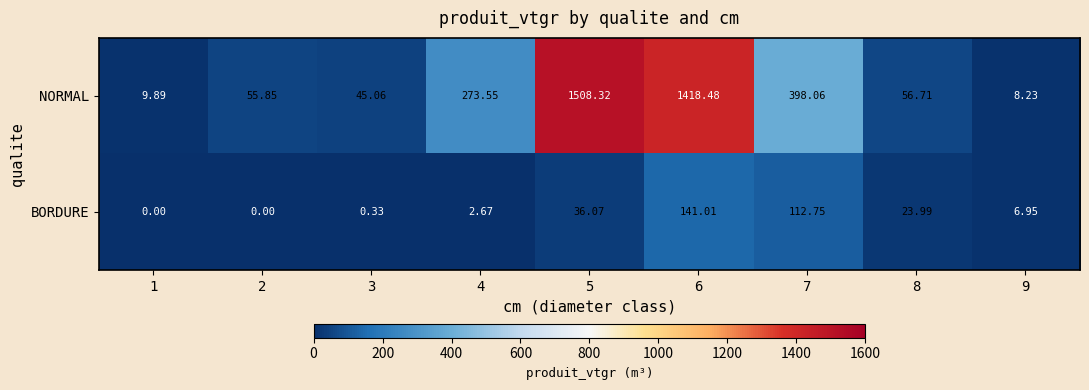

Which series has the largest range (max minus min)?

NORMAL